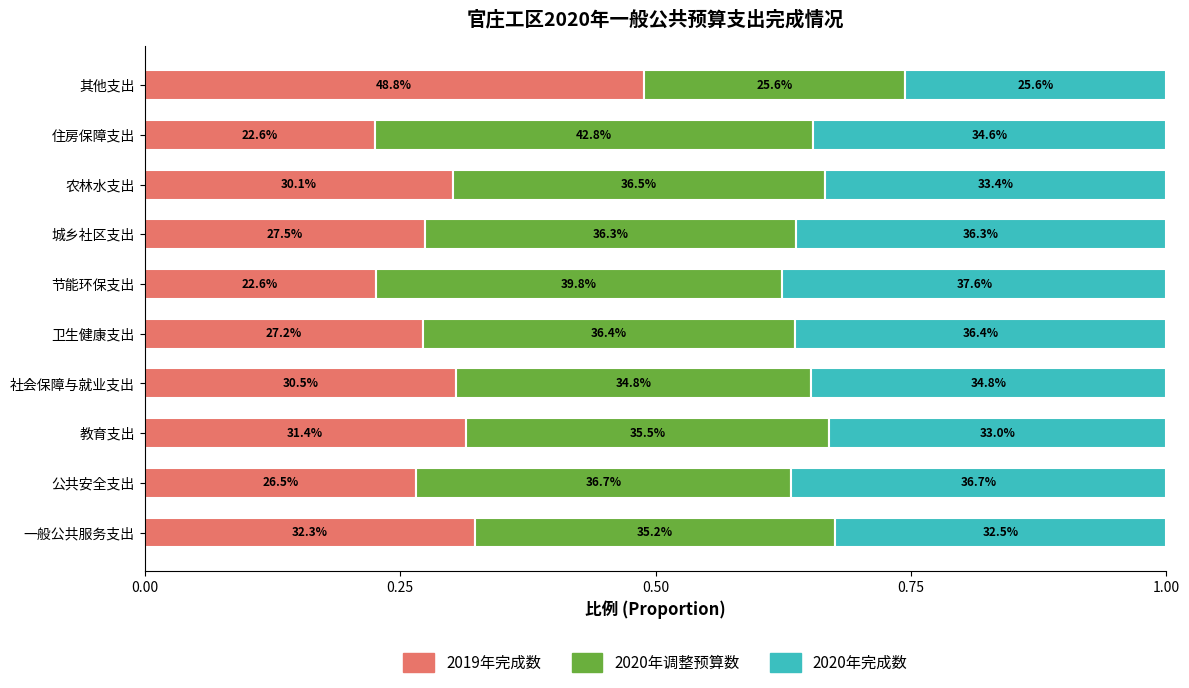

What are all the series names shown in the legend?

2019年完成数, 2020年调整预算数, 2020年完成数